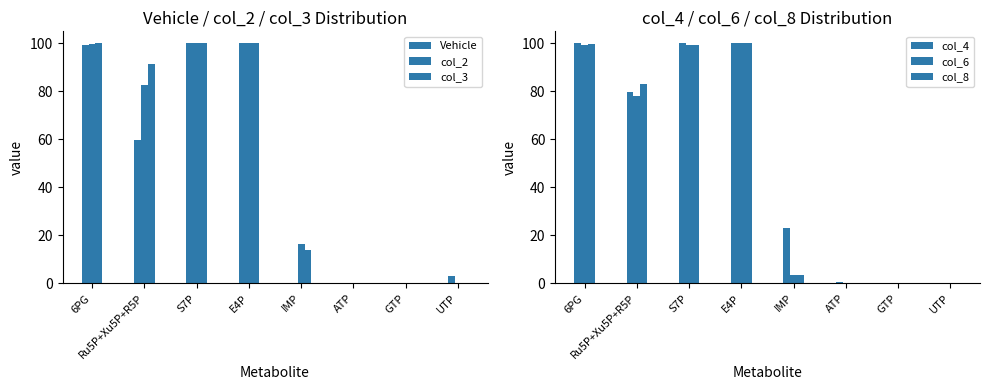

Which series has the largest total across all categories?

col_3